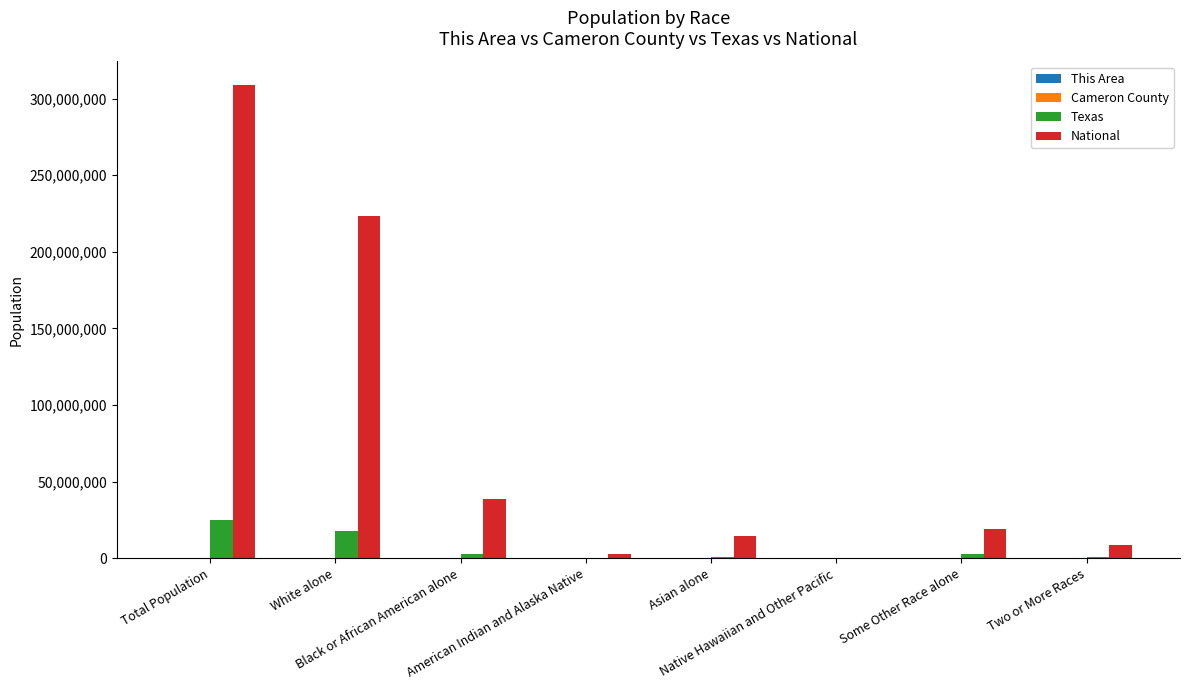

Are the bars horizontal?

No